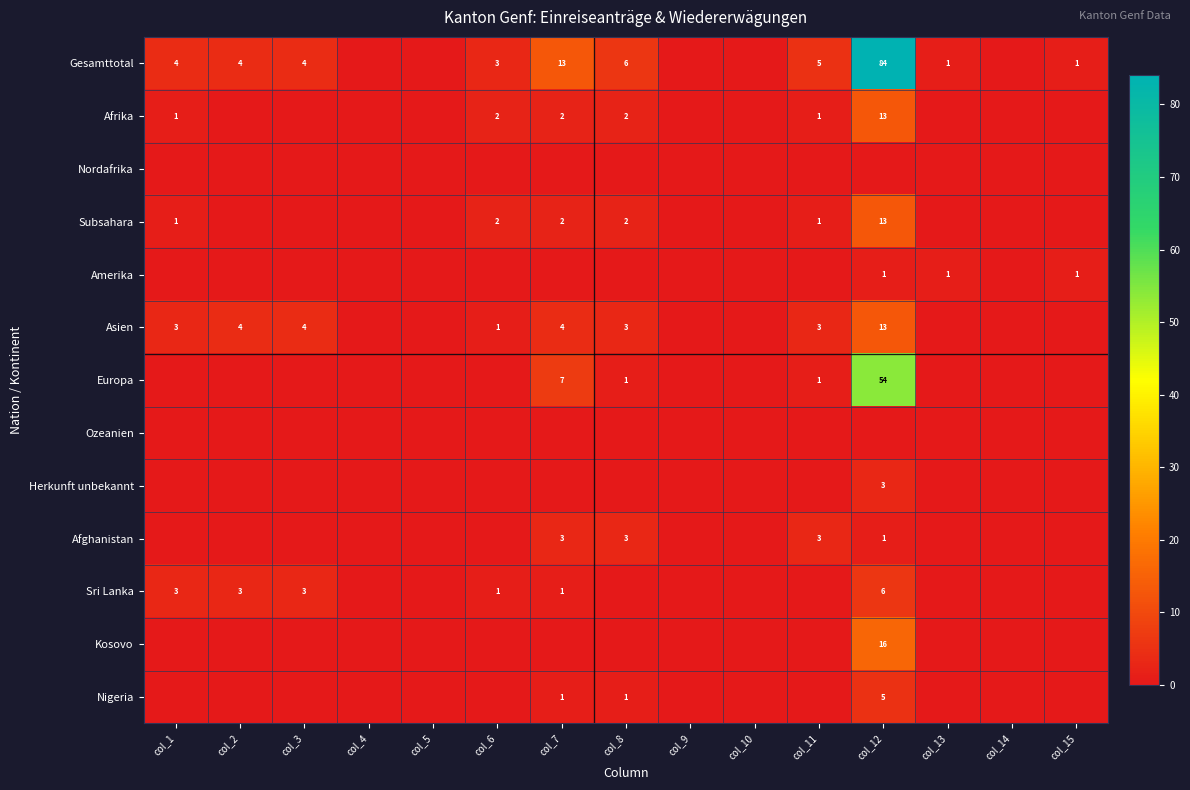

What is the difference between the Europa values at col_11 and col_14?

1